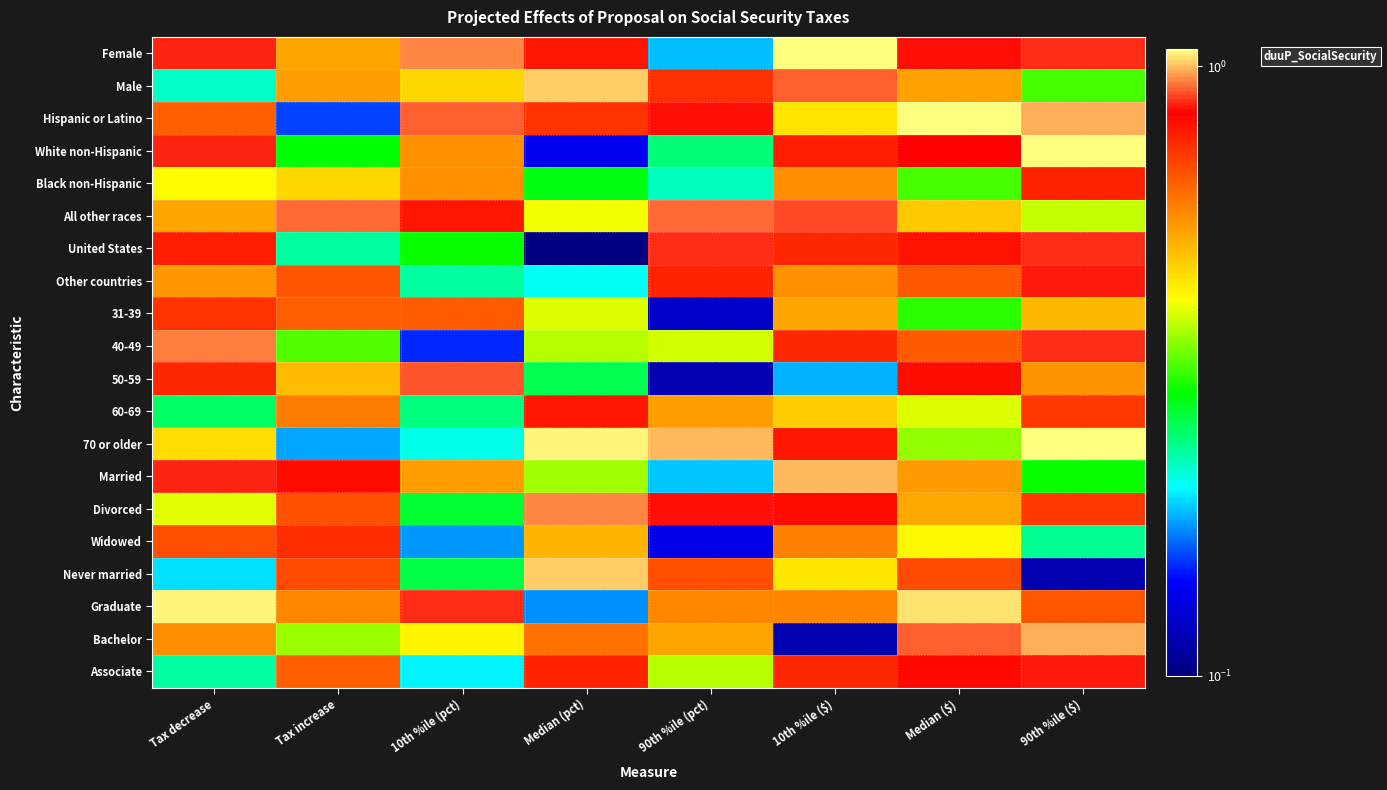

Reading right to left, list all the values displayed in this chart.

Female: 90th %ile ($)=0.9	Median ($)=0.9	10th %ile ($)=1.1	90th %ile (pct)=0.2	Median (pct)=0.8	10th %ile (pct)=1.0	Tax increase=0.5	Tax decrease=0.9
Male: 90th %ile ($)=0.3	Median ($)=0.5	10th %ile ($)=0.9	90th %ile (pct)=0.7	Median (pct)=1.0	10th %ile (pct)=0.5	Tax increase=0.5	Tax decrease=0.2
Hispanic or Latino: 90th %ile ($)=1.0	Median ($)=1.1	10th %ile ($)=0.4	90th %ile (pct)=0.9	Median (pct)=0.7	10th %ile (pct)=0.9	Tax increase=0.2	Tax decrease=0.6
White non-Hispanic: 90th %ile ($)=1.1	Median ($)=0.8	10th %ile ($)=0.8	90th %ile (pct)=0.2	Median (pct)=0.1	10th %ile (pct)=0.6	Tax increase=0.3	Tax decrease=0.9
Black non-Hispanic: 90th %ile ($)=0.8	Median ($)=0.3	10th %ile ($)=0.6	90th %ile (pct)=0.2	Median (pct)=0.3	10th %ile (pct)=0.6	Tax increase=0.5	Tax decrease=0.4
All other races: 90th %ile ($)=0.4	Median ($)=0.5	10th %ile ($)=0.9	90th %ile (pct)=0.9	Median (pct)=0.4	10th %ile (pct)=0.8	Tax increase=0.9	Tax decrease=0.5
United States: 90th %ile ($)=0.9	Median ($)=0.8	10th %ile ($)=0.8	90th %ile (pct)=0.9	Median (pct)=0.1	10th %ile (pct)=0.3	Tax increase=0.2	Tax decrease=0.8
Other countries: 90th %ile ($)=0.9	Median ($)=0.7	10th %ile ($)=0.6	90th %ile (pct)=0.8	Median (pct)=0.2	10th %ile (pct)=0.2	Tax increase=0.7	Tax decrease=0.6
31-39: 90th %ile ($)=0.5	Median ($)=0.3	10th %ile ($)=0.5	90th %ile (pct)=0.1	Median (pct)=0.4	10th %ile (pct)=0.7	Tax increase=0.6	Tax decrease=0.7
40-49: 90th %ile ($)=0.9	Median ($)=0.6	10th %ile ($)=0.8	90th %ile (pct)=0.4	Median (pct)=0.4	10th %ile (pct)=0.2	Tax increase=0.3	Tax decrease=0.9
50-59: 90th %ile ($)=0.6	Median ($)=0.8	10th %ile ($)=0.2	90th %ile (pct)=0.1	Median (pct)=0.3	10th %ile (pct)=0.9	Tax increase=0.5	Tax decrease=0.8
60-69: 90th %ile ($)=0.7	Median ($)=0.4	10th %ile ($)=0.5	90th %ile (pct)=0.5	Median (pct)=0.8	10th %ile (pct)=0.2	Tax increase=0.6	Tax decrease=0.3
70 or older: 90th %ile ($)=1.1	Median ($)=0.4	10th %ile ($)=0.8	90th %ile (pct)=1.0	Median (pct)=1.1	10th %ile (pct)=0.2	Tax increase=0.2	Tax decrease=0.5
Married: 90th %ile ($)=0.3	Median ($)=0.5	10th %ile ($)=1.0	90th %ile (pct)=0.2	Median (pct)=0.4	10th %ile (pct)=0.5	Tax increase=0.8	Tax decrease=0.9
Divorced: 90th %ile ($)=0.7	Median ($)=0.5	10th %ile ($)=0.8	90th %ile (pct)=0.9	Median (pct)=0.9	10th %ile (pct)=0.3	Tax increase=0.7	Tax decrease=0.4
Widowed: 90th %ile ($)=0.2	Median ($)=0.4	10th %ile ($)=0.6	90th %ile (pct)=0.1	Median (pct)=0.5	10th %ile (pct)=0.2	Tax increase=0.7	Tax decrease=0.7
Never married: 90th %ile ($)=0.1	Median ($)=0.7	10th %ile ($)=0.4	90th %ile (pct)=0.7	Median (pct)=1.0	10th %ile (pct)=0.3	Tax increase=0.7	Tax decrease=0.2
Graduate: 90th %ile ($)=0.7	Median ($)=1.0	10th %ile ($)=0.6	90th %ile (pct)=0.6	Median (pct)=0.2	10th %ile (pct)=0.9	Tax increase=0.6	Tax decrease=1.1
Bachelor: 90th %ile ($)=1.0	Median ($)=0.9	10th %ile ($)=0.1	90th %ile (pct)=0.5	Median (pct)=0.6	10th %ile (pct)=0.4	Tax increase=0.4	Tax decrease=0.6
Associate: 90th %ile ($)=0.9	Median ($)=0.8	10th %ile ($)=0.8	90th %ile (pct)=0.4	Median (pct)=0.8	10th %ile (pct)=0.2	Tax increase=0.6	Tax decrease=0.2